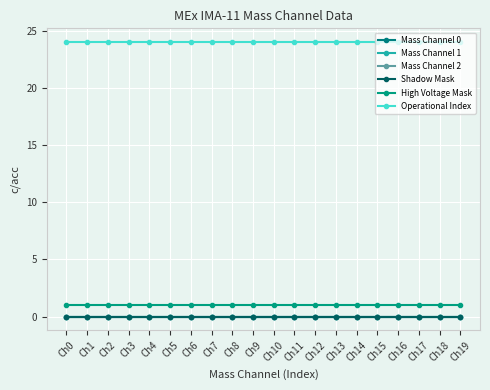

Does the chart have visible grid lines?

Yes